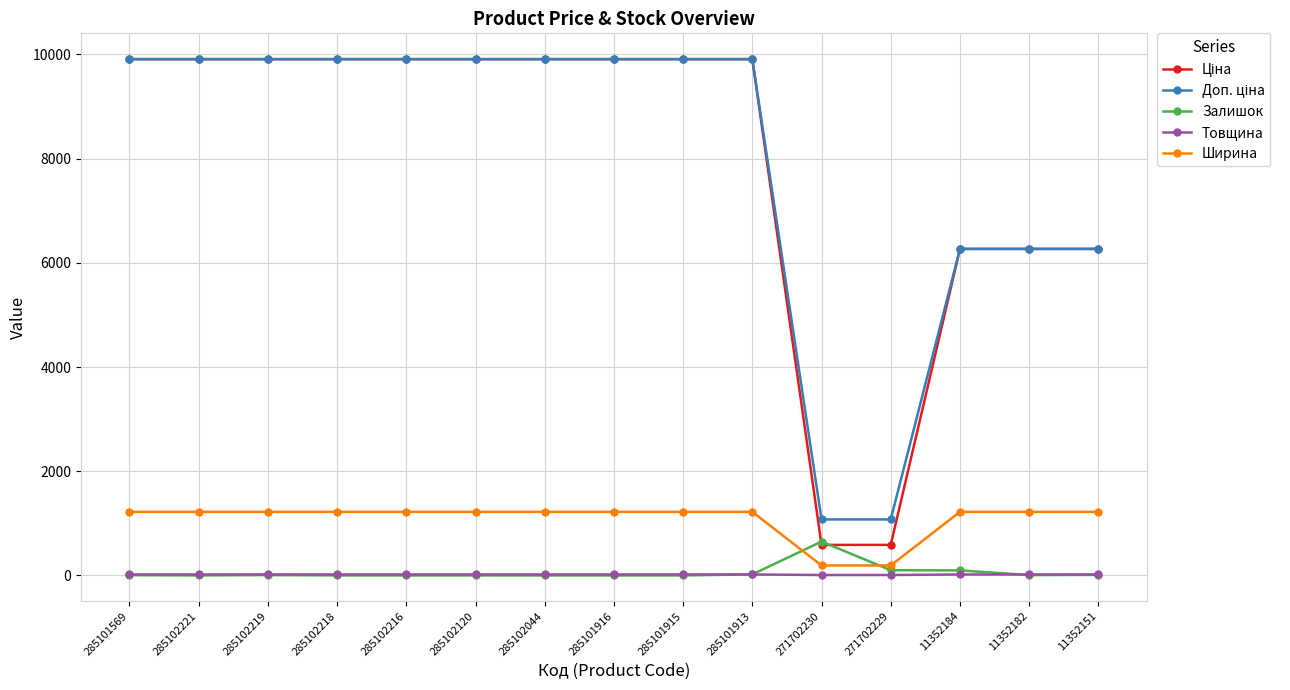

What is the difference between the highest and lowest values at 11352151?

6256.7